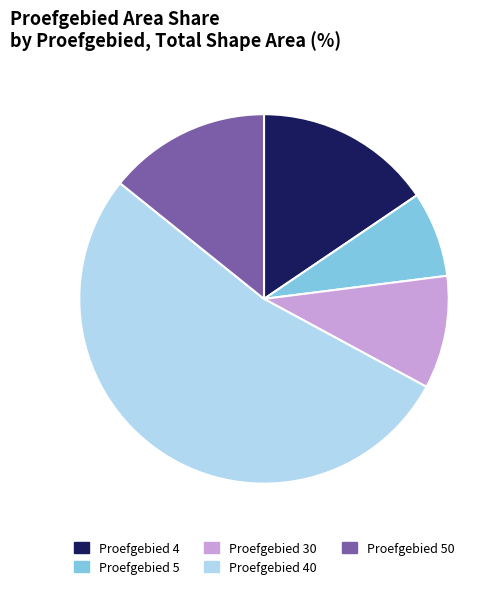

Which category has the smallest portion of the pie?

Proefgebied 5